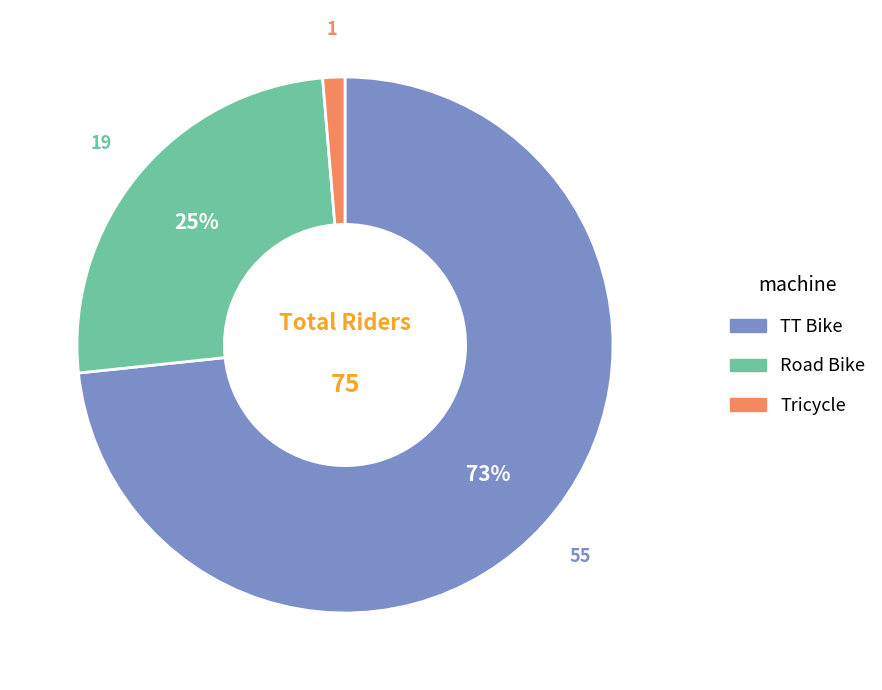

True or false: Road Bike accounts for 41% of the total.

False